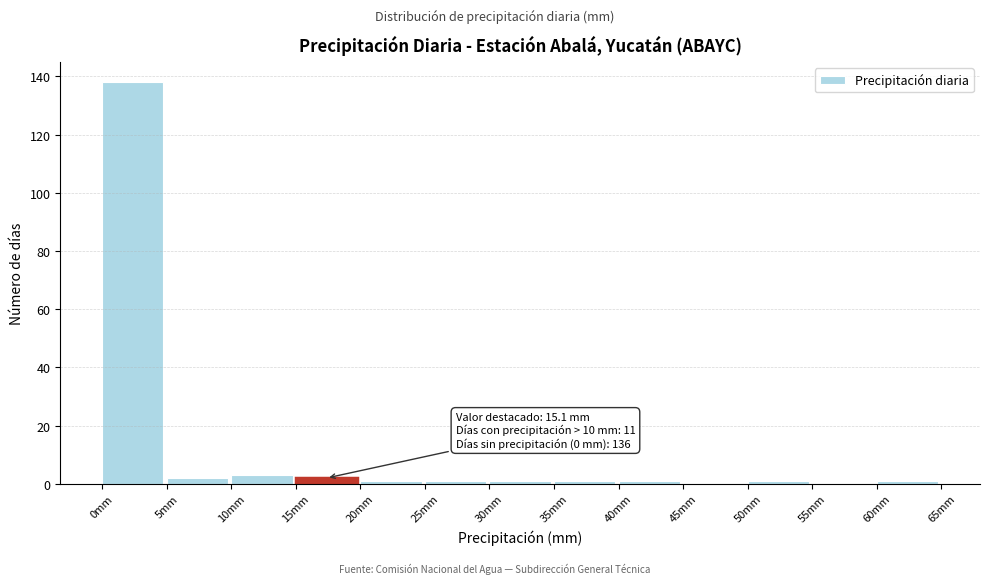

Which range on the x-axis has the tallest bar?

0 to 5